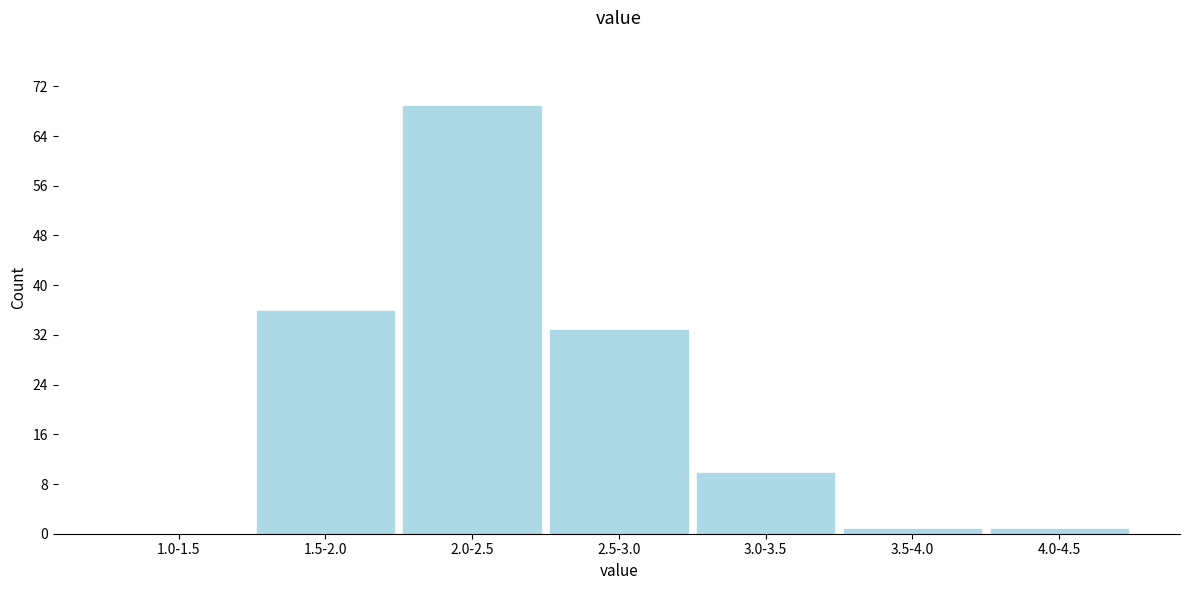

Reading left to right, transcribe all the data shown in this chart.

1.0-1.5=0	1.5-2.0=36	2.0-2.5=69	2.5-3.0=33	3.0-3.5=10	3.5-4.0=1	4.0-4.5=1